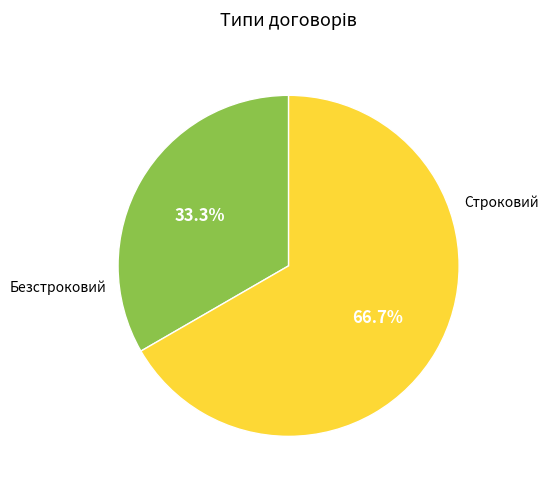

Does any single category account for the majority?

Yes